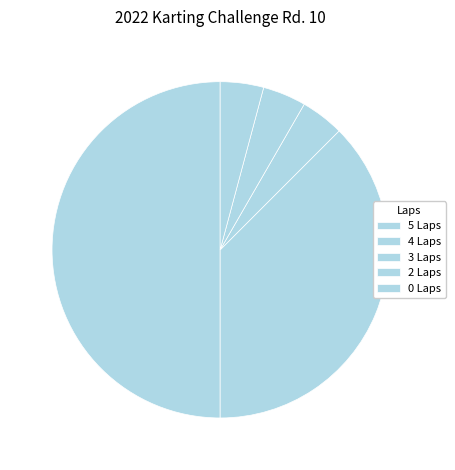

How many segments does this pie chart have?

5